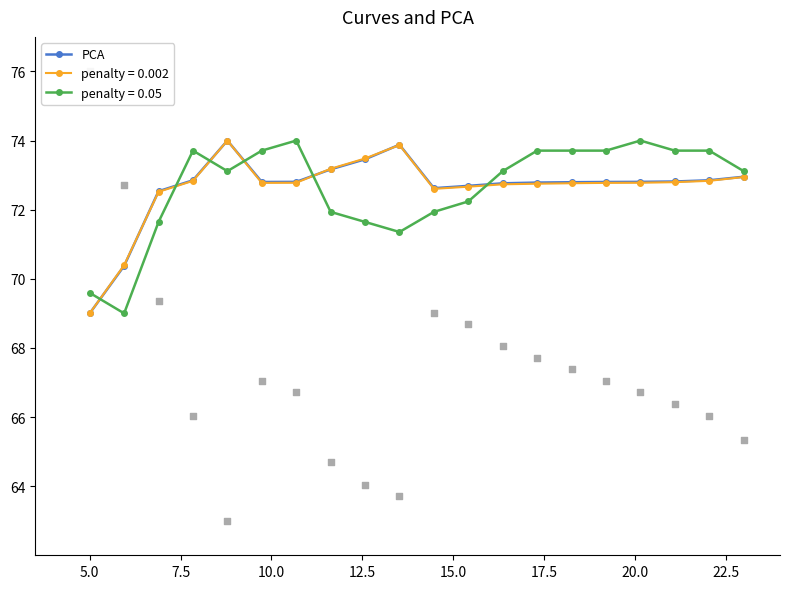

What is the value of the PCA point at the 3rd from the left?

72.5